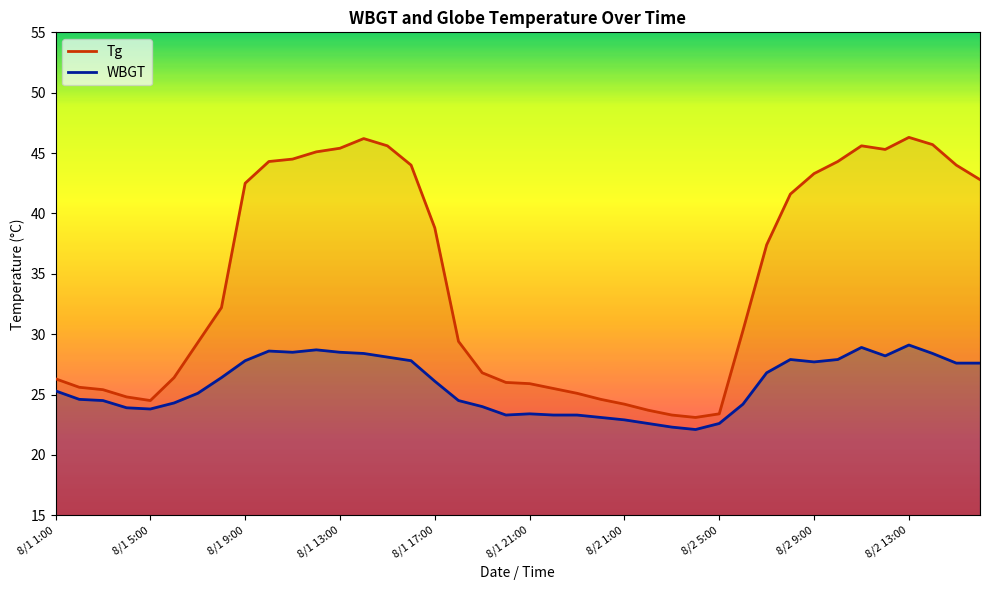

True or false: Tg and WBGT intersect in this chart.

False